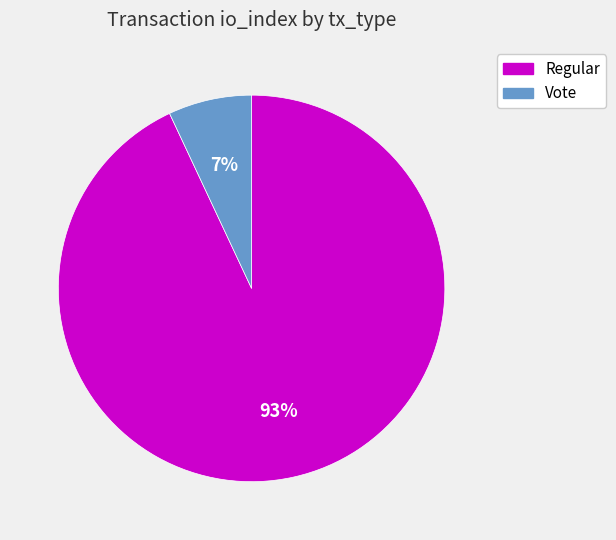

Which has a higher value, Regular or Vote?

Regular